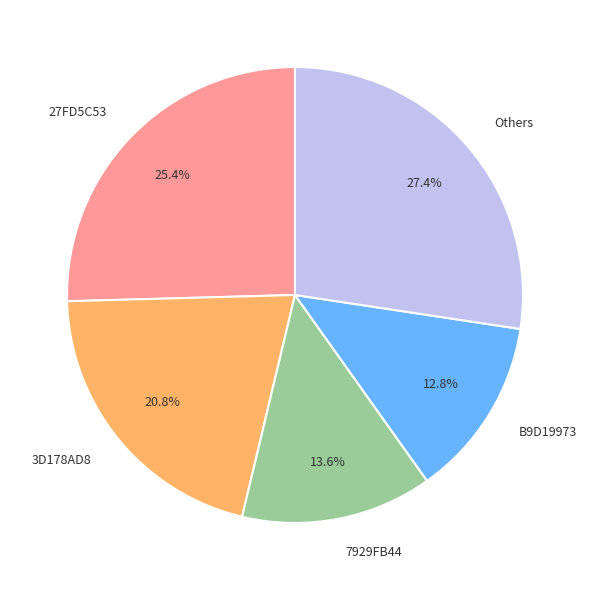

Combined, do B9D19973 and 3D178AD8 account for over 50%?

No